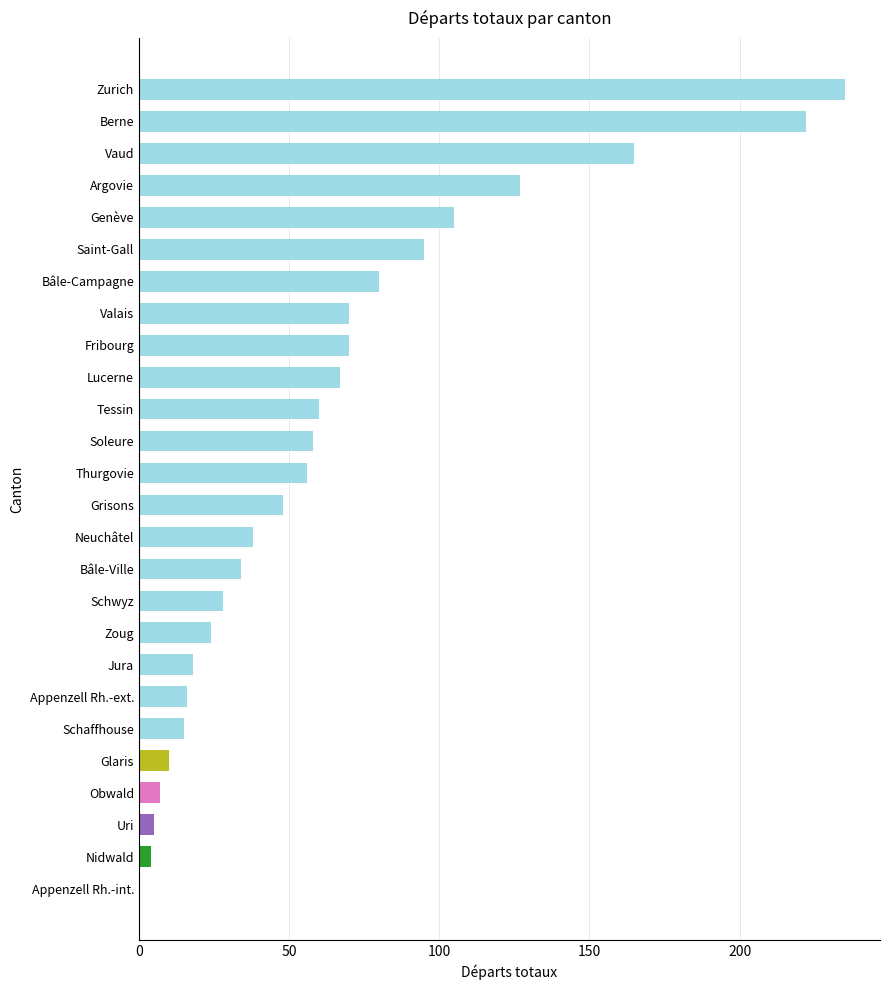

Read the value at Tessin.

60